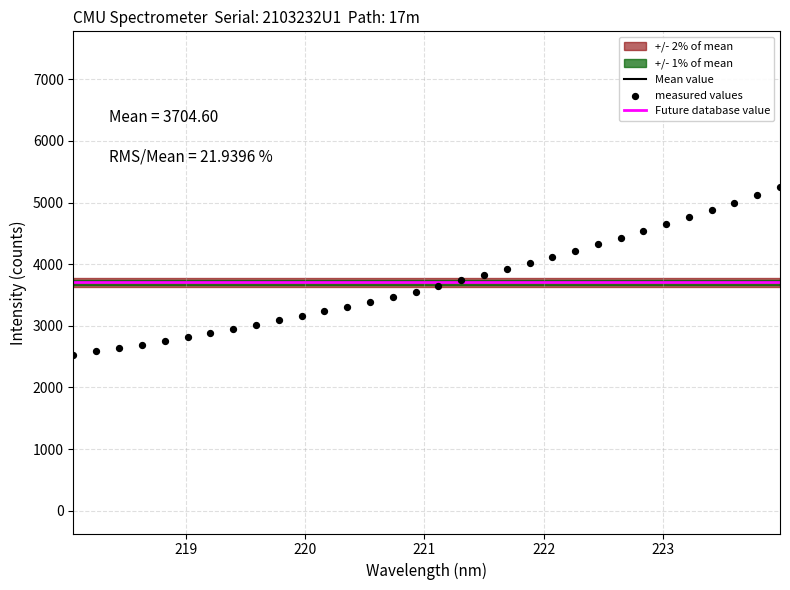

What is the range of X values (max minus min)?

5.9